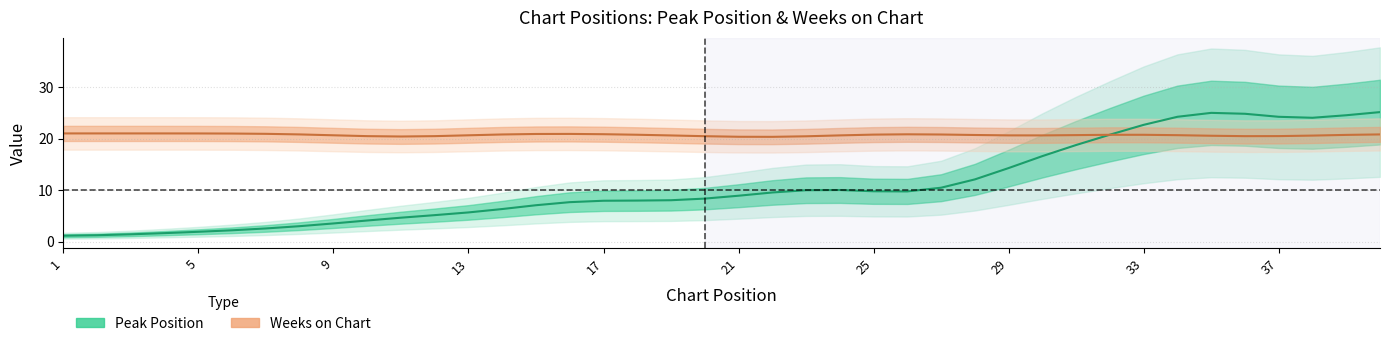

What is the lowest value of the Weeks on Chart series?

20.3